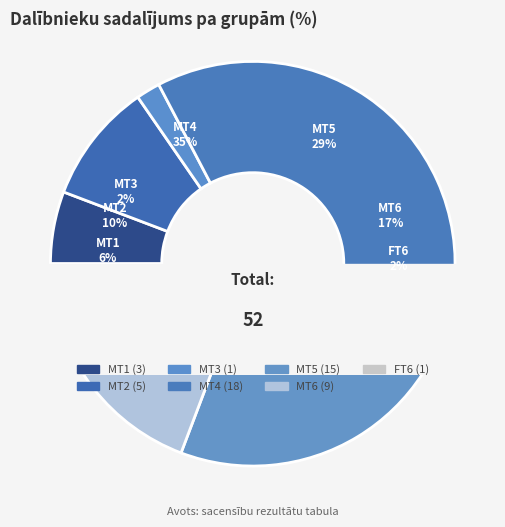

To the nearest percent, what is the difference between the MT1 and MT5 slice percentages?

23%